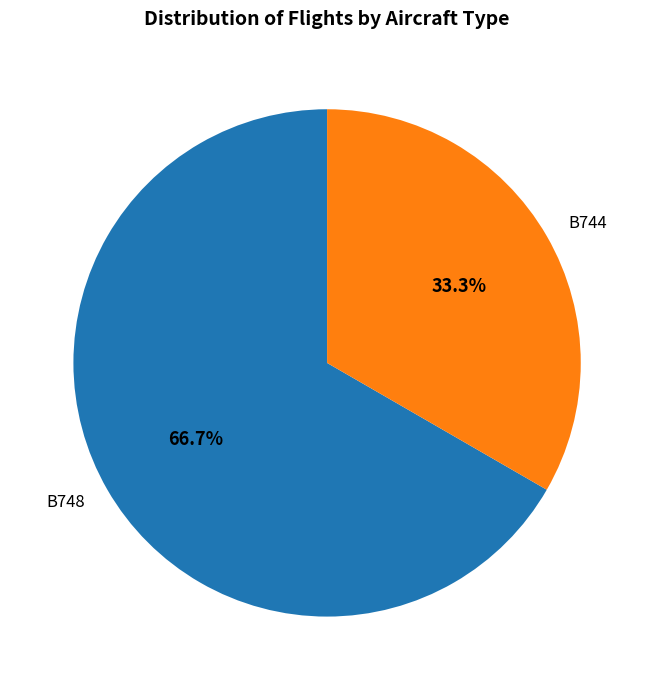

Which category has the smallest portion of the pie?

B744